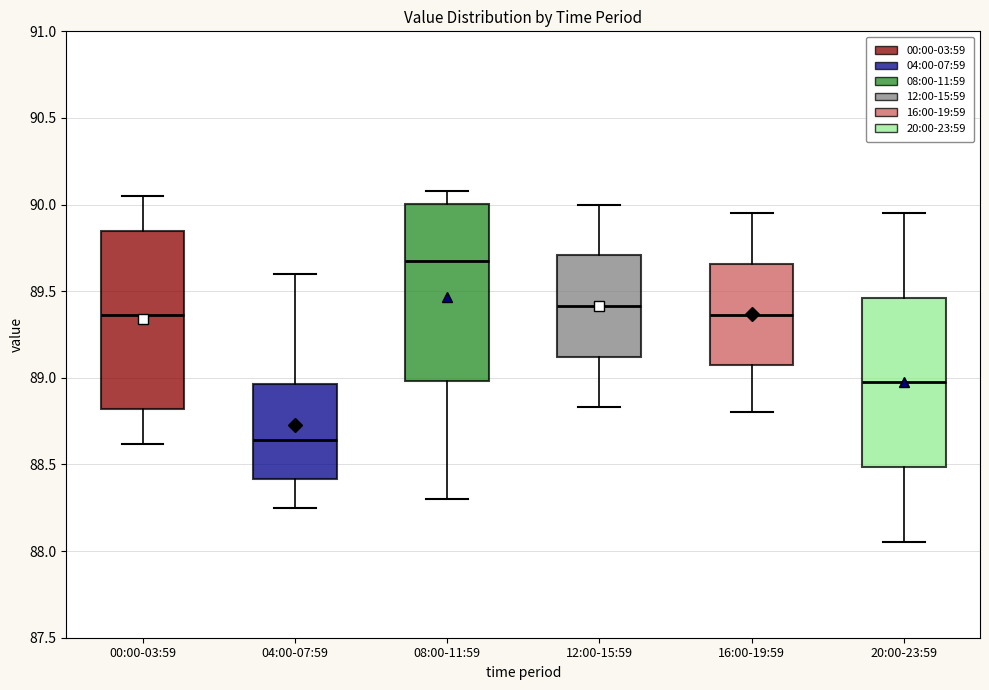

Which box has the highest median line?

08:00-11:59